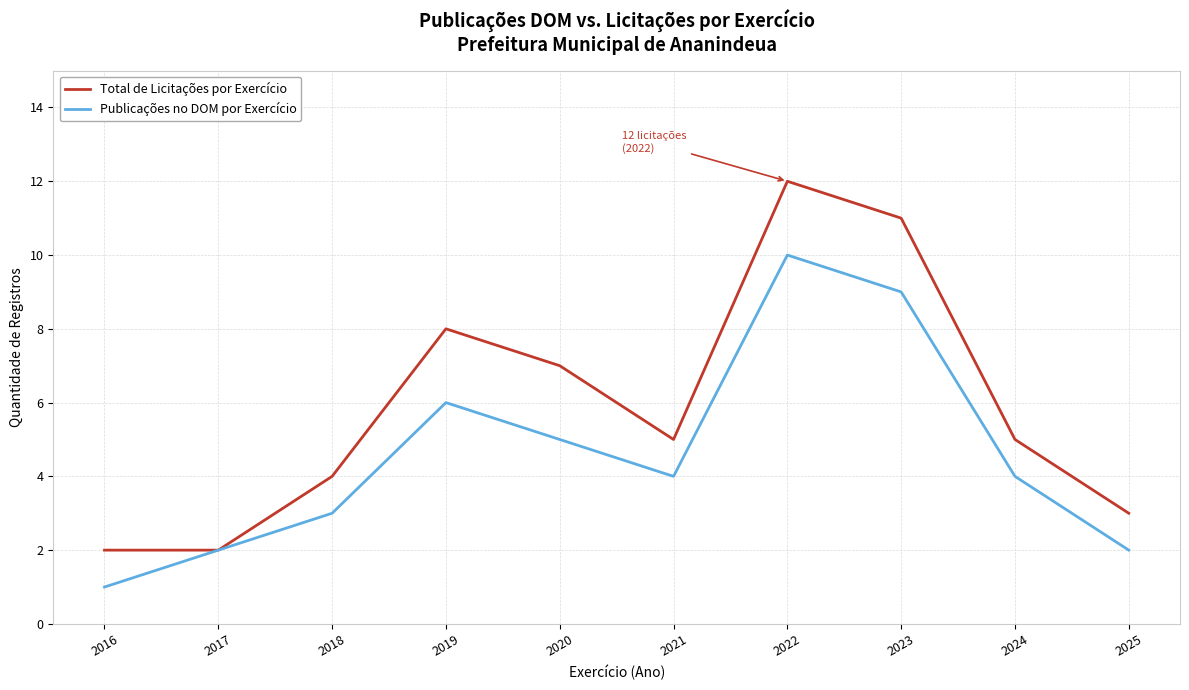

Is the value of Total de Licitações por Exercício at 2017 greater than the value of Publicações no DOM por Exercício at 2016?

Yes